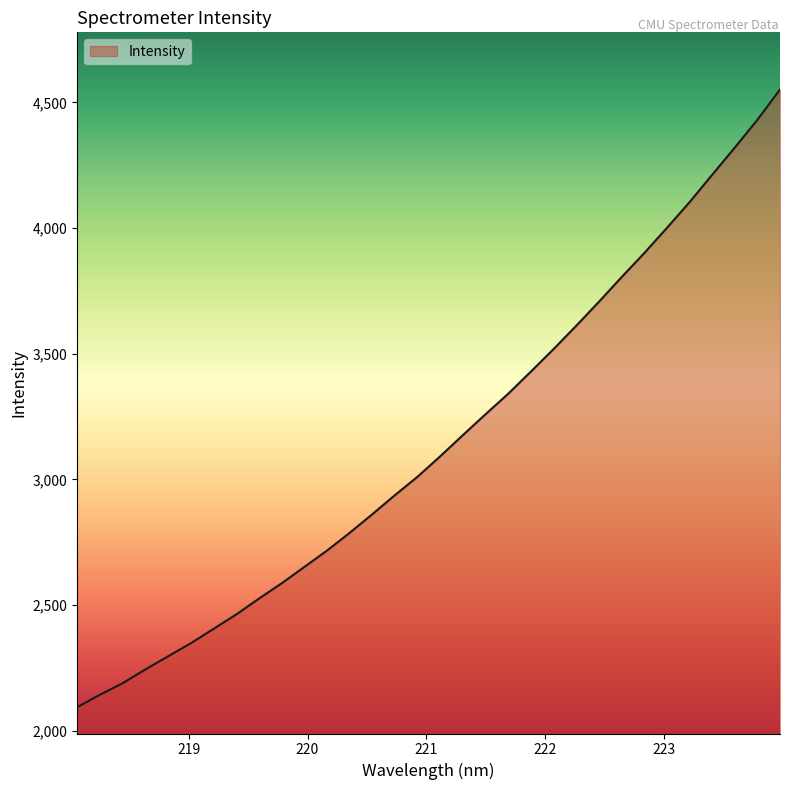

True or false: there are more than 2 points higher than both neighbors.

False